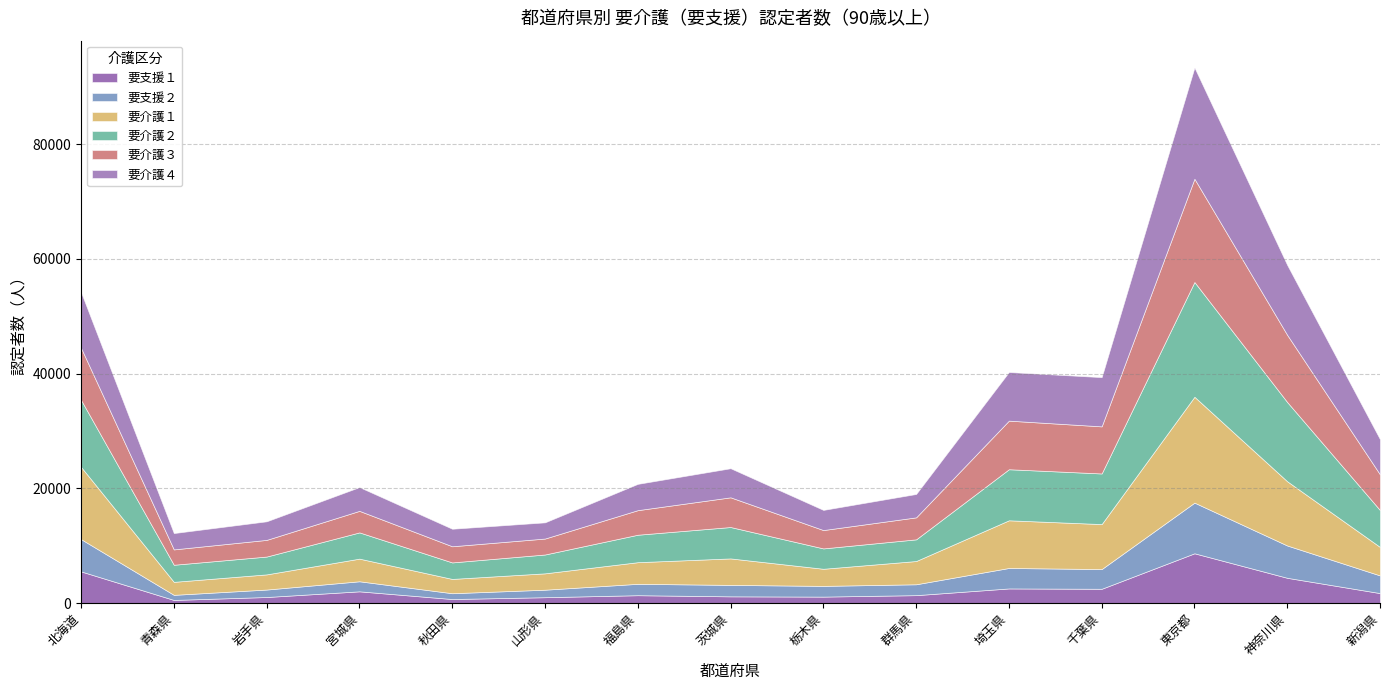

Between 山形県 and 埼玉県, which is larger?

埼玉県